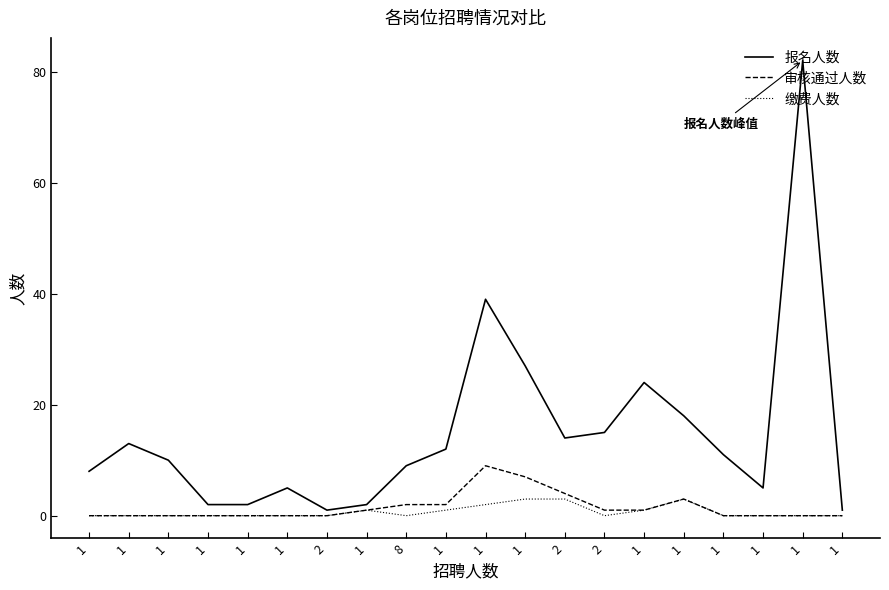

Rank the categories by 缴费人数 value from highest to lowest.

1, 2, 1, 1, 1, 1, 1, 1, 1, 1, 1, 1, 1, 2, 8, 2, 1, 1, 1, 1